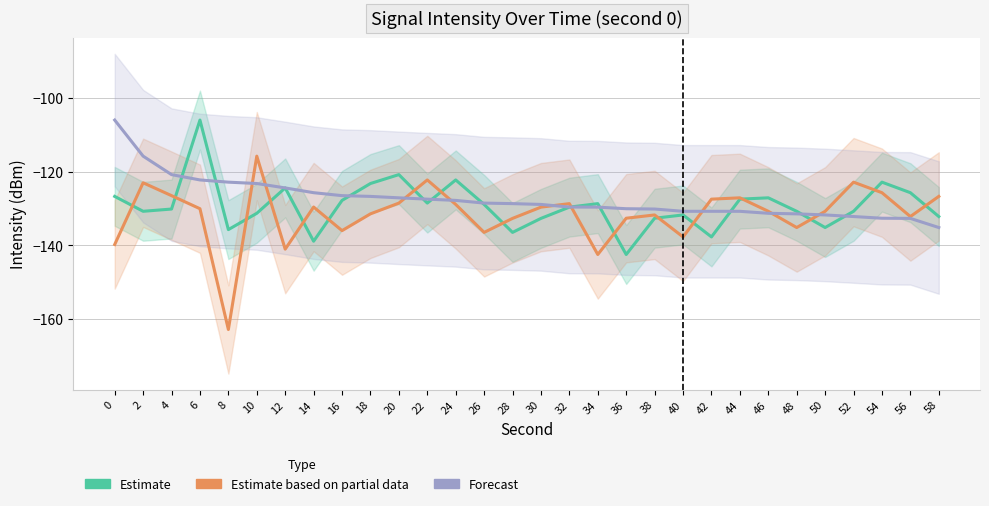

What is the maximum value for Estimate?

-105.9